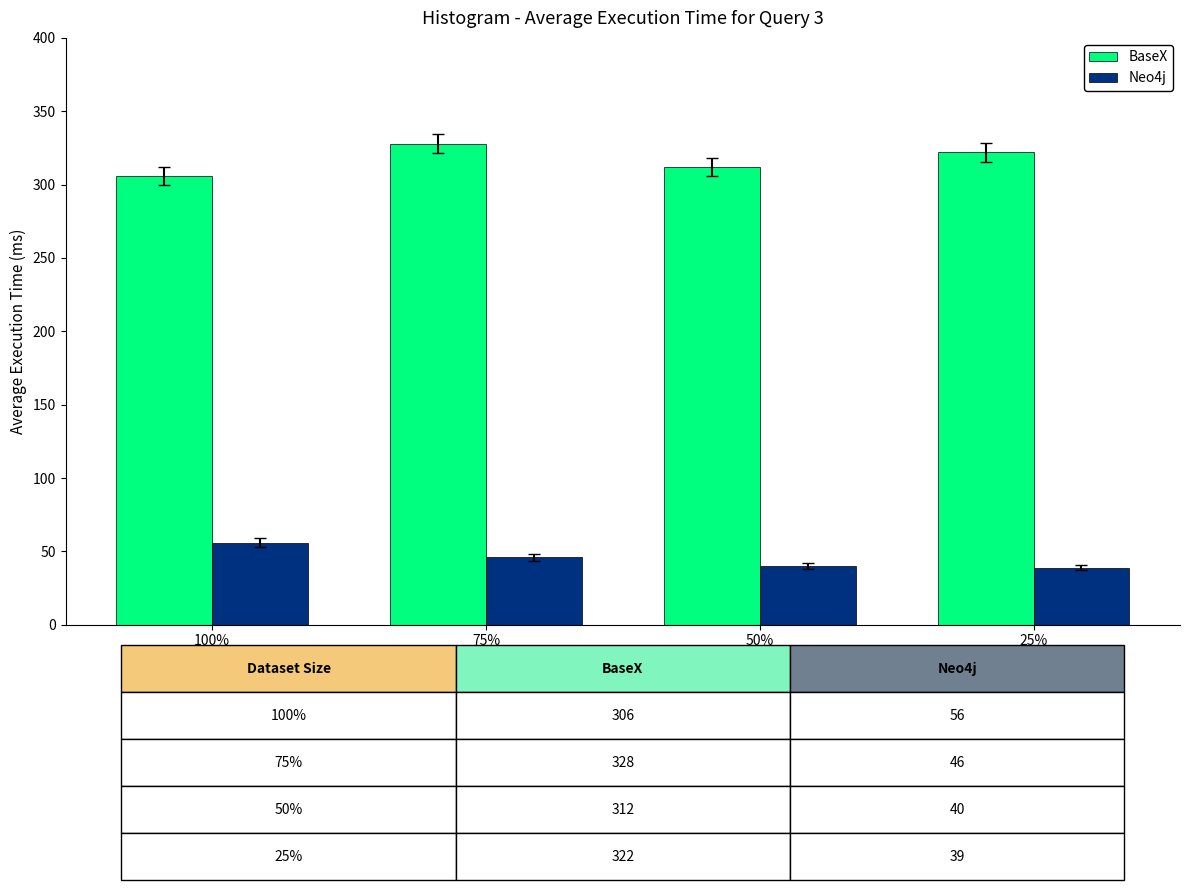

Read the Neo4j value at 75%, to the nearest 5.

45